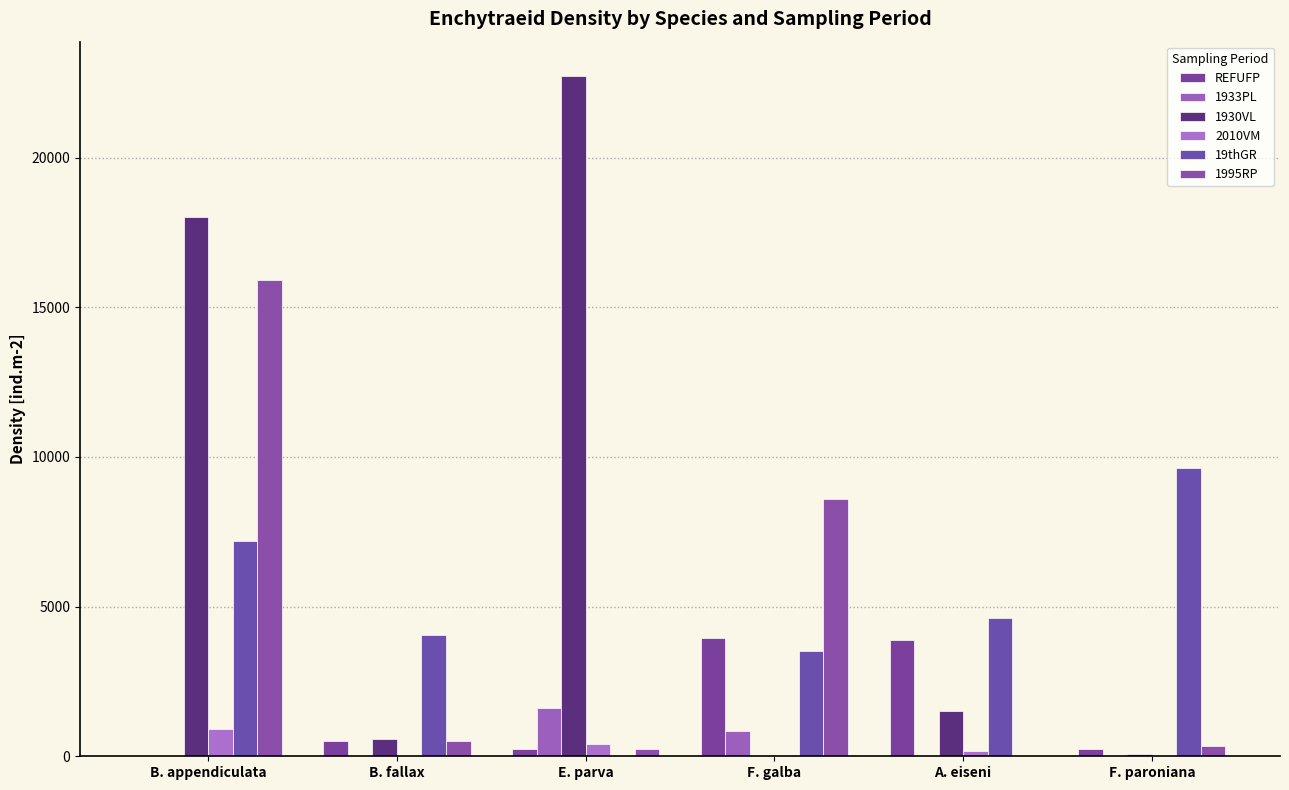

Reading left to right, extract all data points from this chart.

REFUFP: B. appendiculata=0	B. fallax=505	E. parva=253	F. galba=3959	A. eiseni=3874	F. paroniana=253
1933PL: B. appendiculata=0	B. fallax=0	E. parva=1600	F. galba=842	A. eiseni=0	F. paroniana=0
1930VL: B. appendiculata=18024	B. fallax=590	E. parva=22740	F. galba=0	A. eiseni=1516	F. paroniana=84
2010VM: B. appendiculata=926	B. fallax=0	E. parva=421	F. galba=0	A. eiseni=168	F. paroniana=0
19thGR: B. appendiculata=7201	B. fallax=4064	E. parva=0	F. galba=3516	A. eiseni=4632	F. paroniana=9623
1995RP: B. appendiculata=15918	B. fallax=505	E. parva=253	F. galba=8591	A. eiseni=0	F. paroniana=337